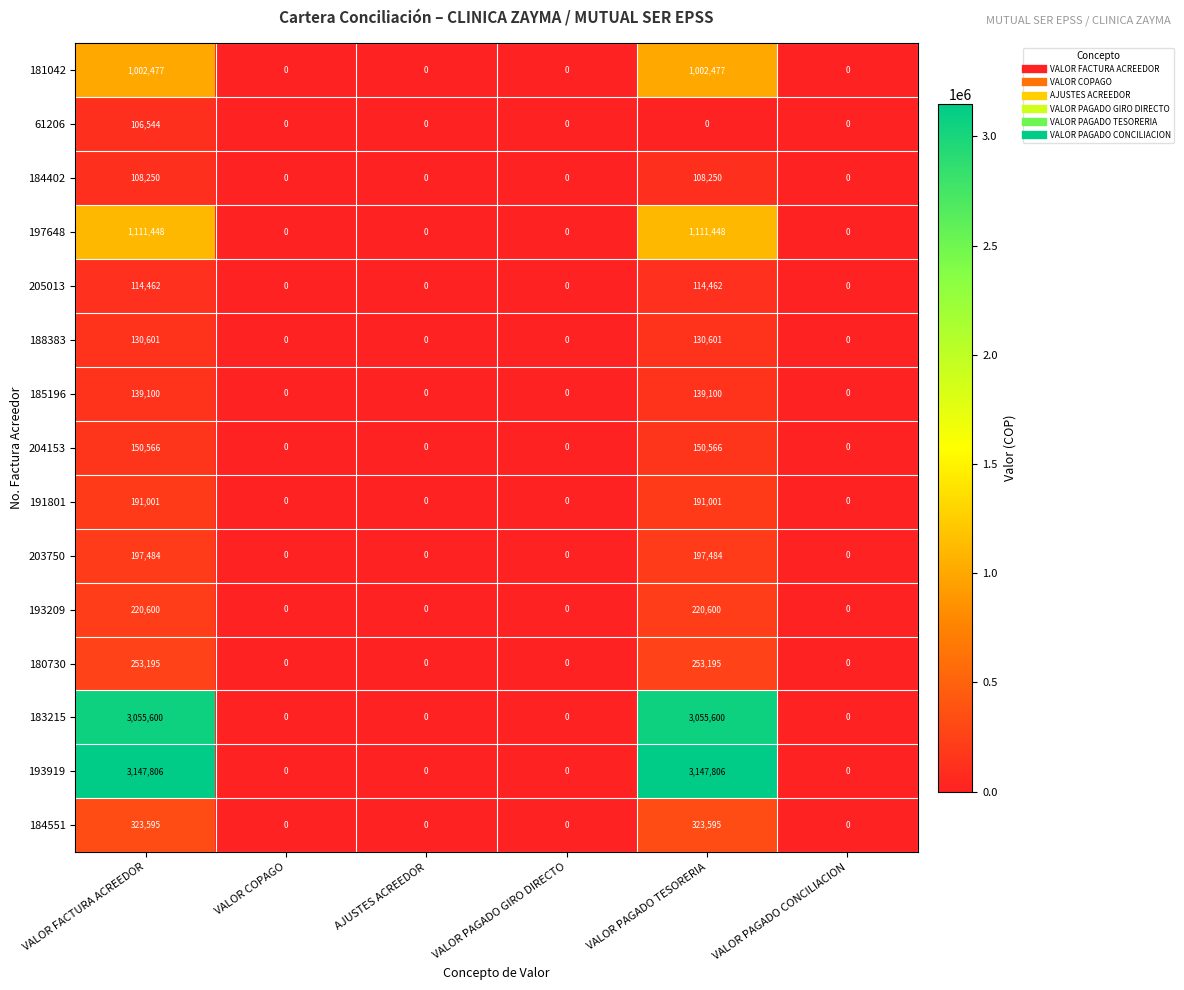

What is the spread (max minus min) of values at VALOR PAGADO TESORERIA?

3147806